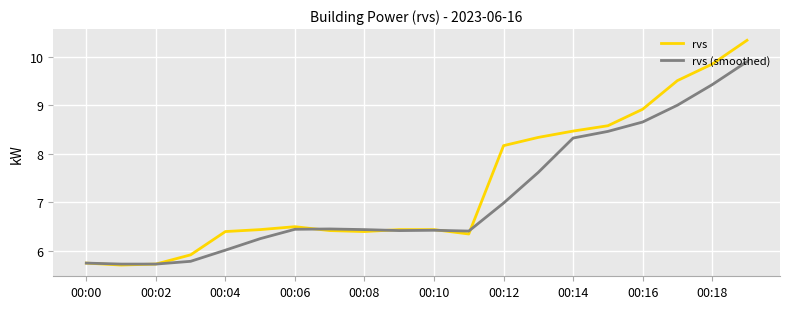

What is the greatest value displayed?

10.3